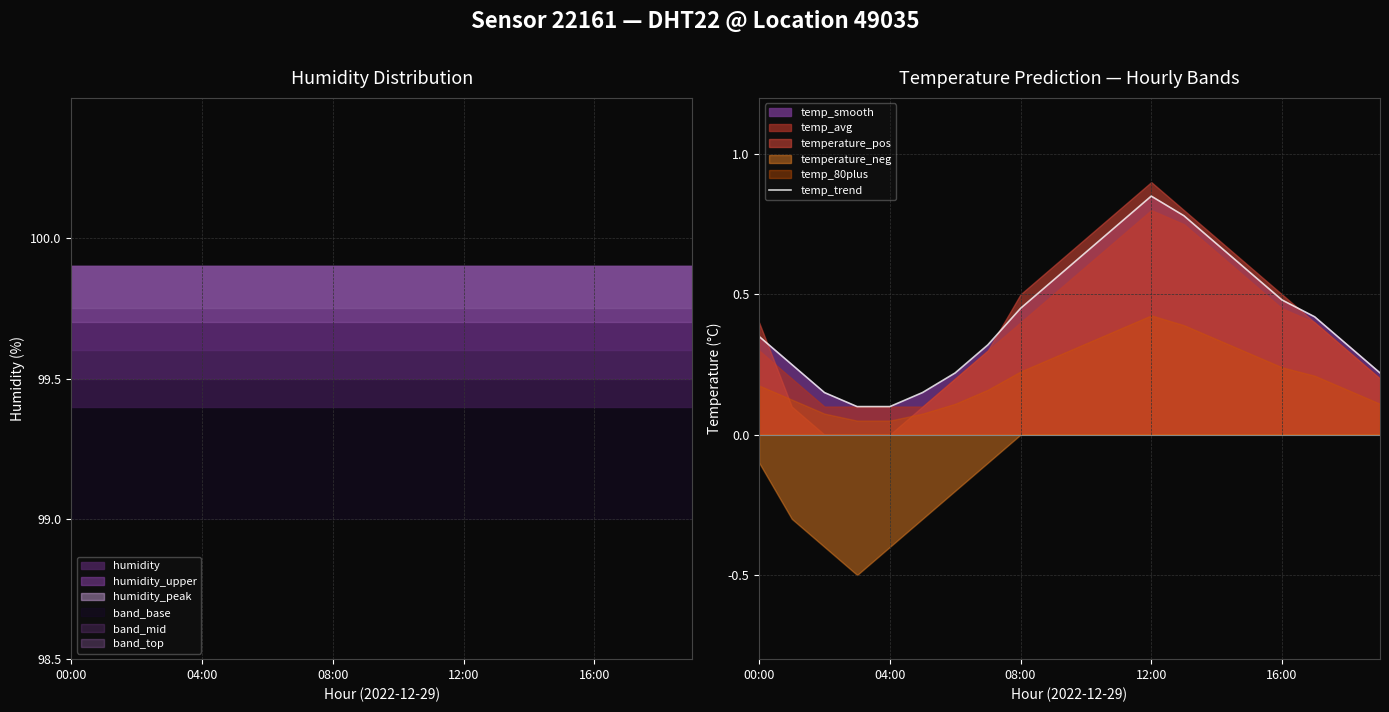

Which has a higher value, 8 or 13?

13